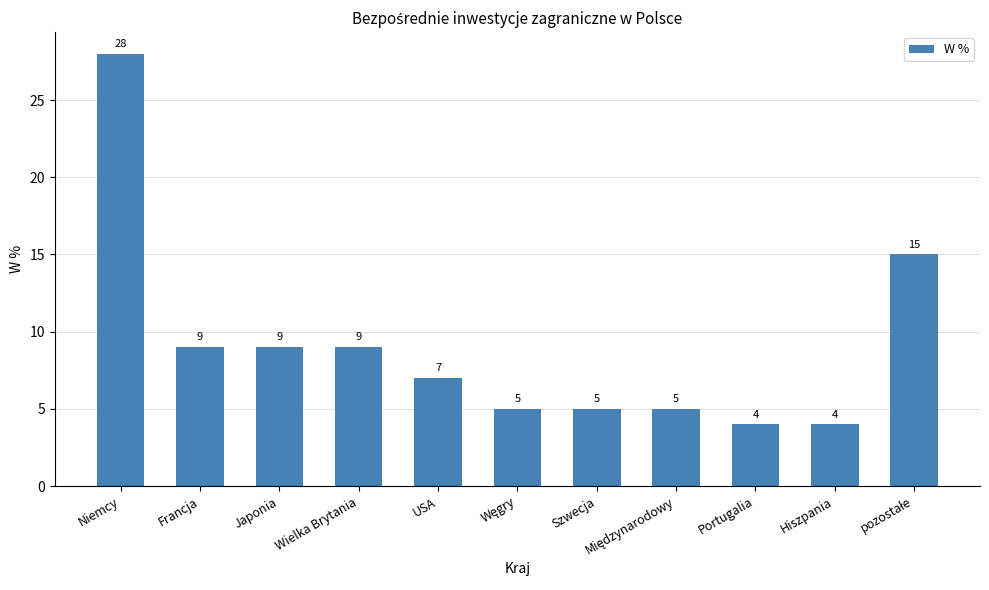

Between Wielka Brytania and Niemcy, which is larger?

Niemcy